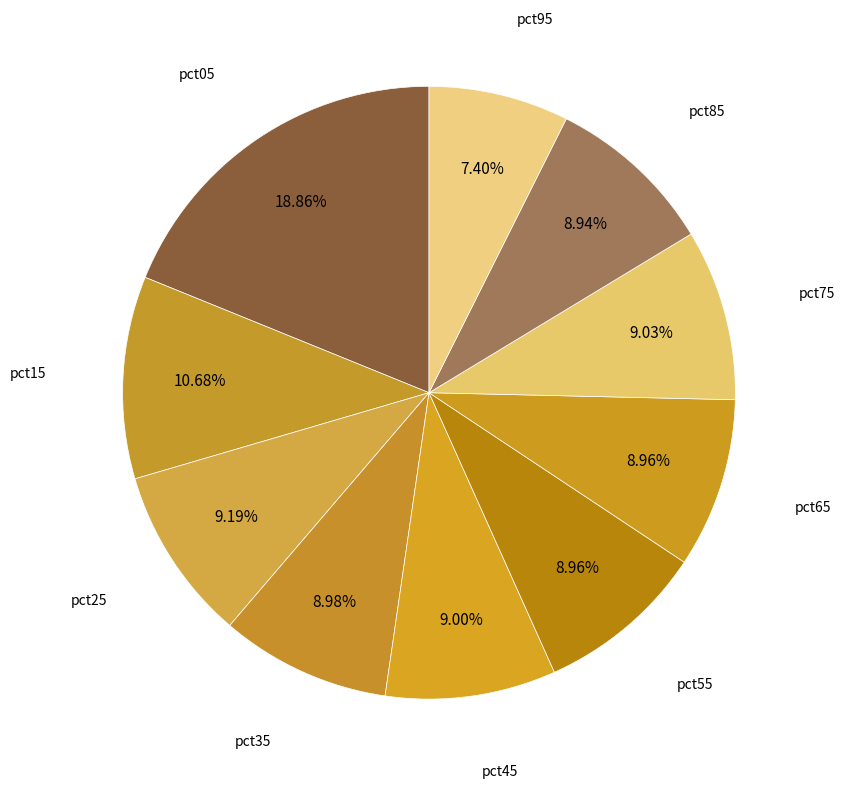

Which category has the smallest portion of the pie?

pct95